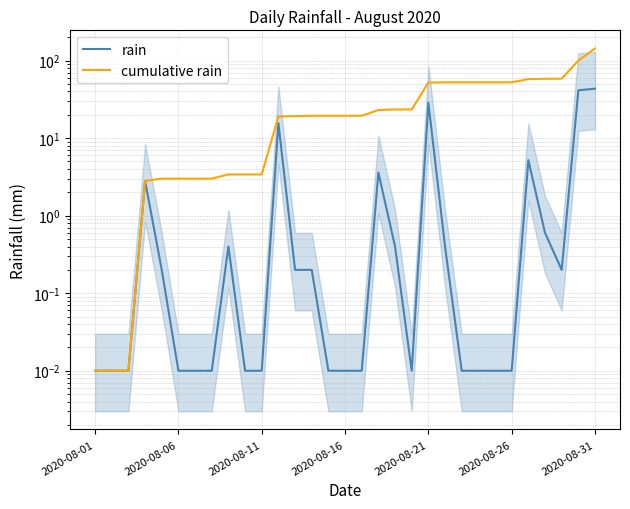

Does the chart have visible grid lines?

Yes